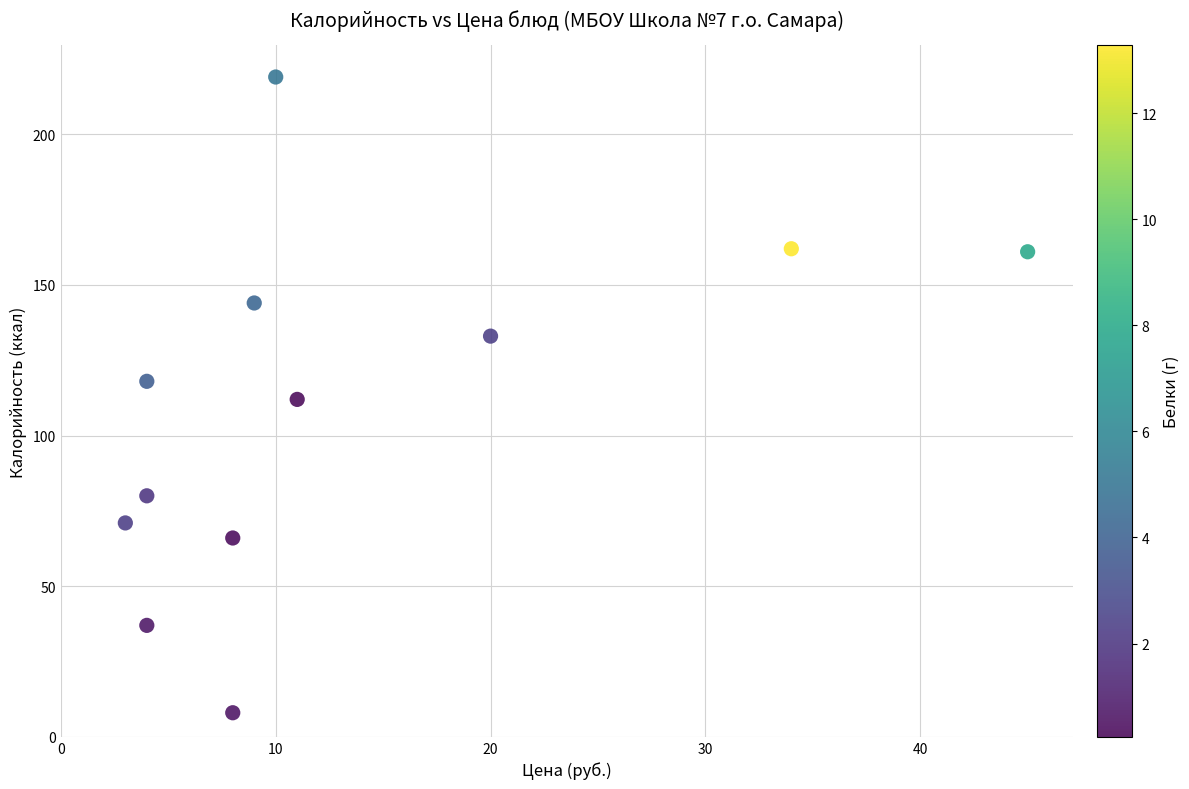

What is the range of X values (max minus min)?

42